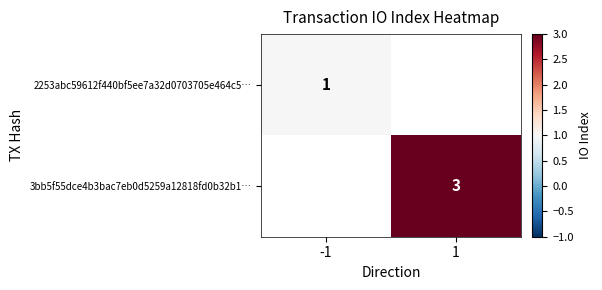

Count the number of data series in this chart.

2